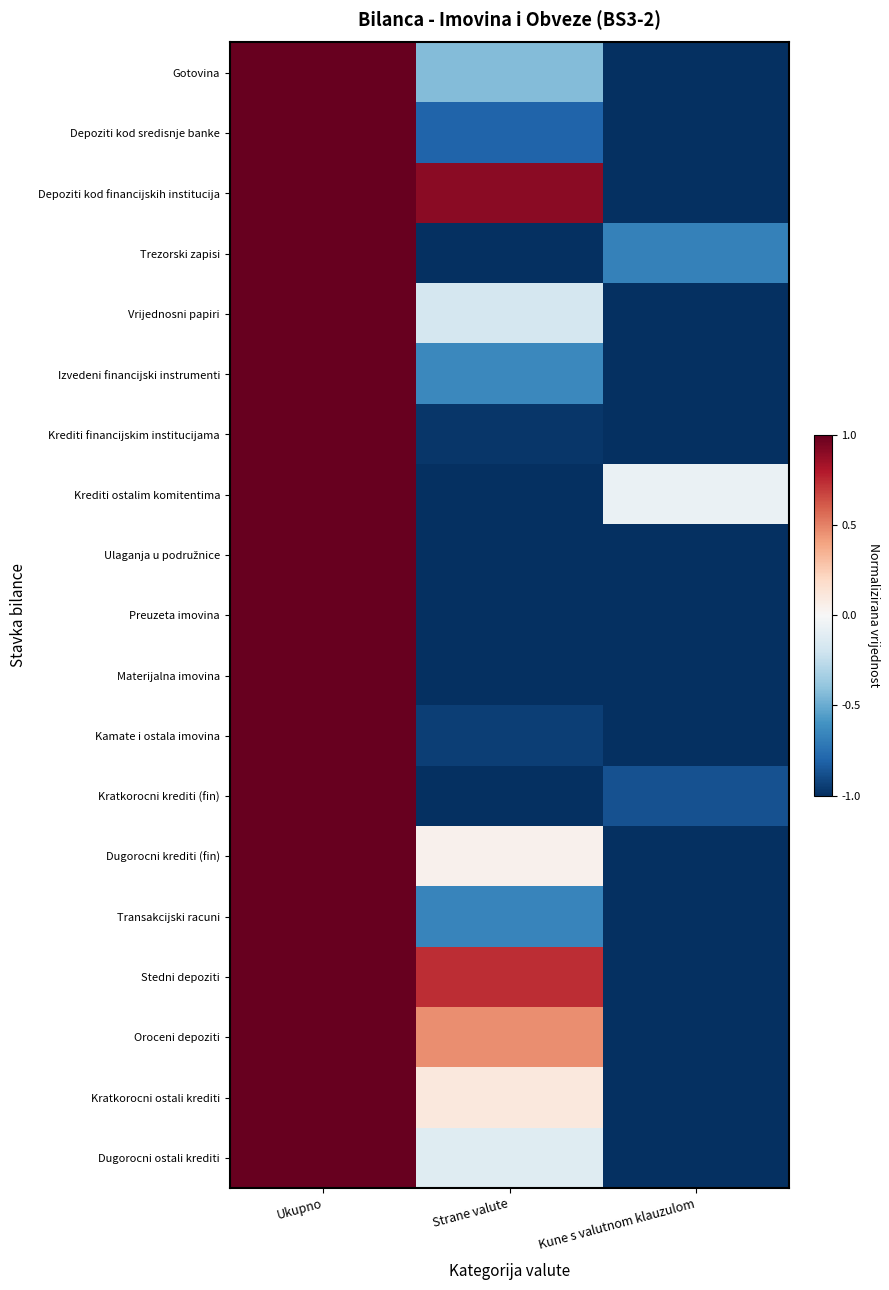

Between Kune s valutnom klauzulom and Ukupno, which is larger?

Ukupno